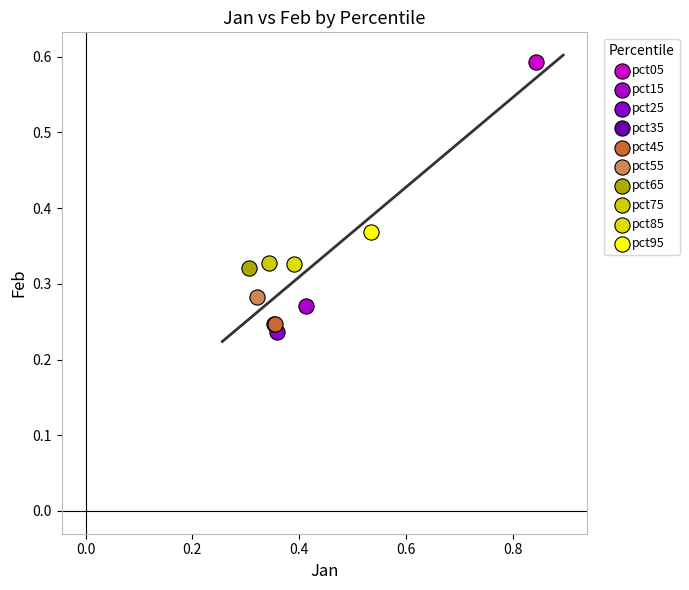

Which series reaches the maximum Y coordinate?

pct05